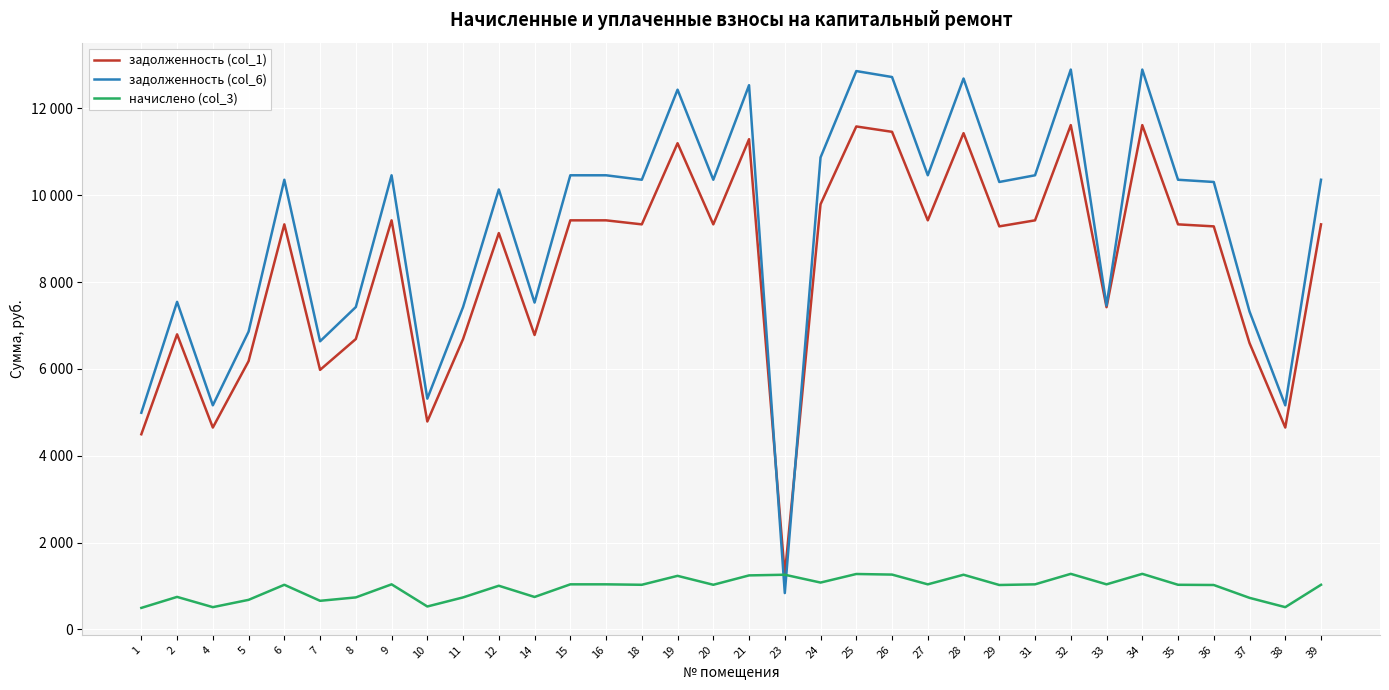

Where is начислено (col_3) nearest to the value 887?

12